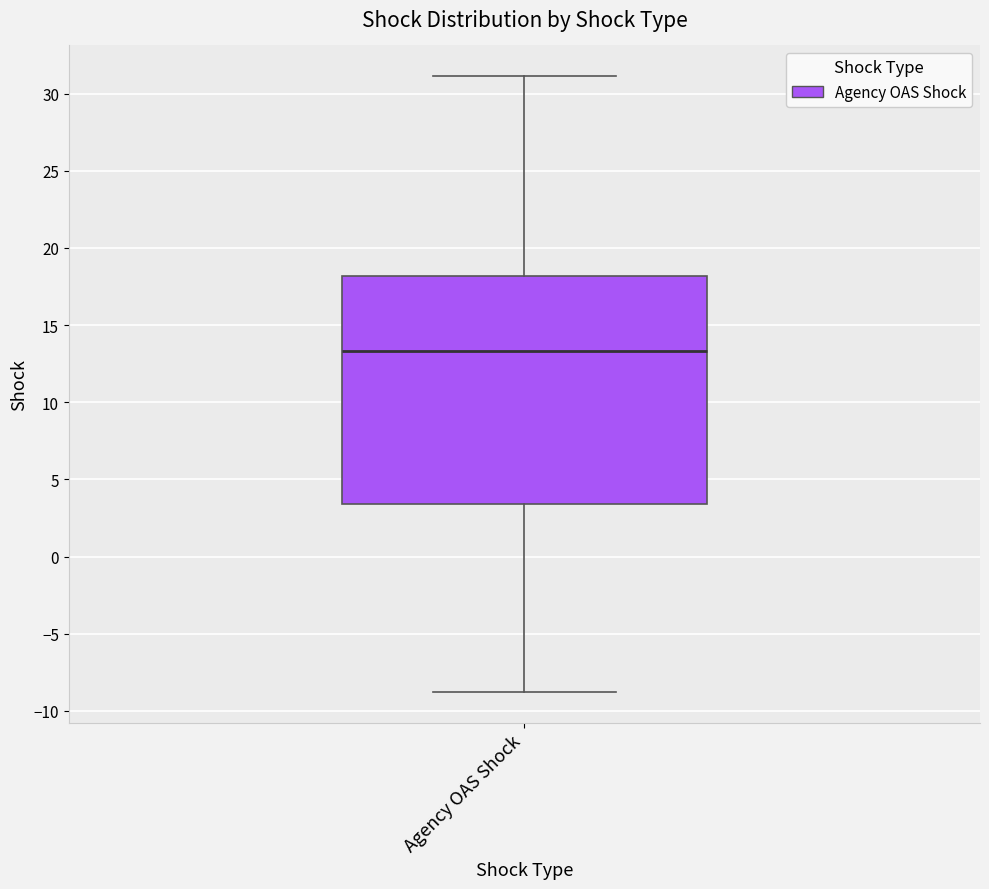

Where is the upper edge of the box for Agency OAS Shock on the y-axis? The values are not printed on the chart, so give them approximately, as read against the axis.

18.0